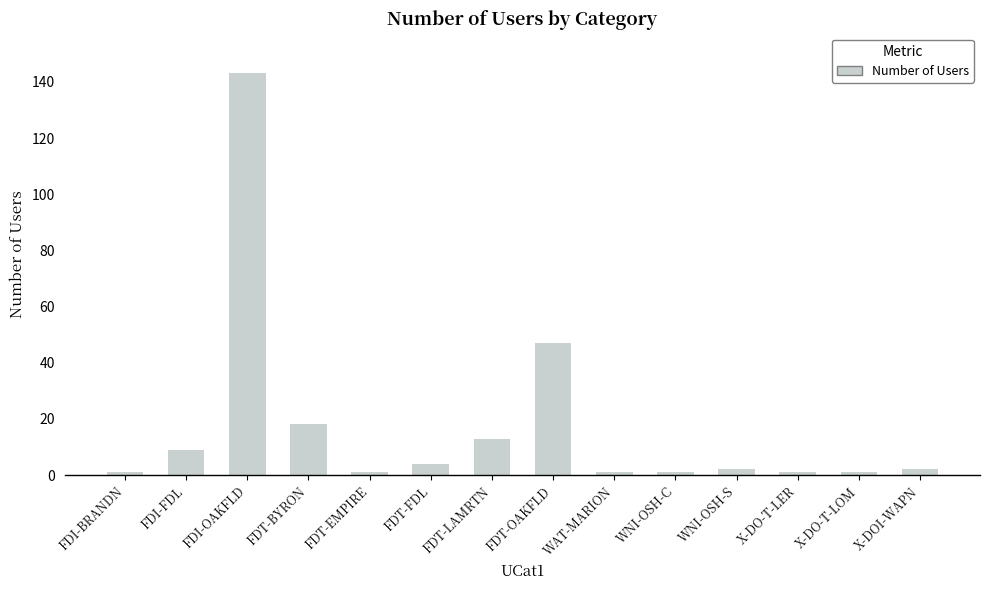

What is the label of the 7th bar from the left?

FDT-LAMRTN